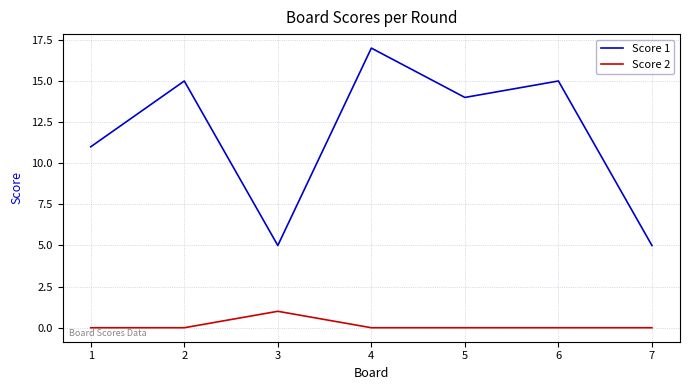

What is the sum of all Score 1 values?

82